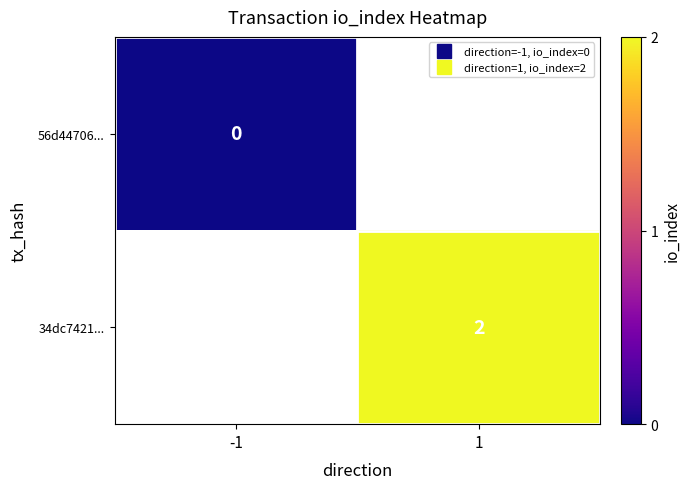

List the series in order of their peak value, lowest first.

56d44706..., 34dc7421...